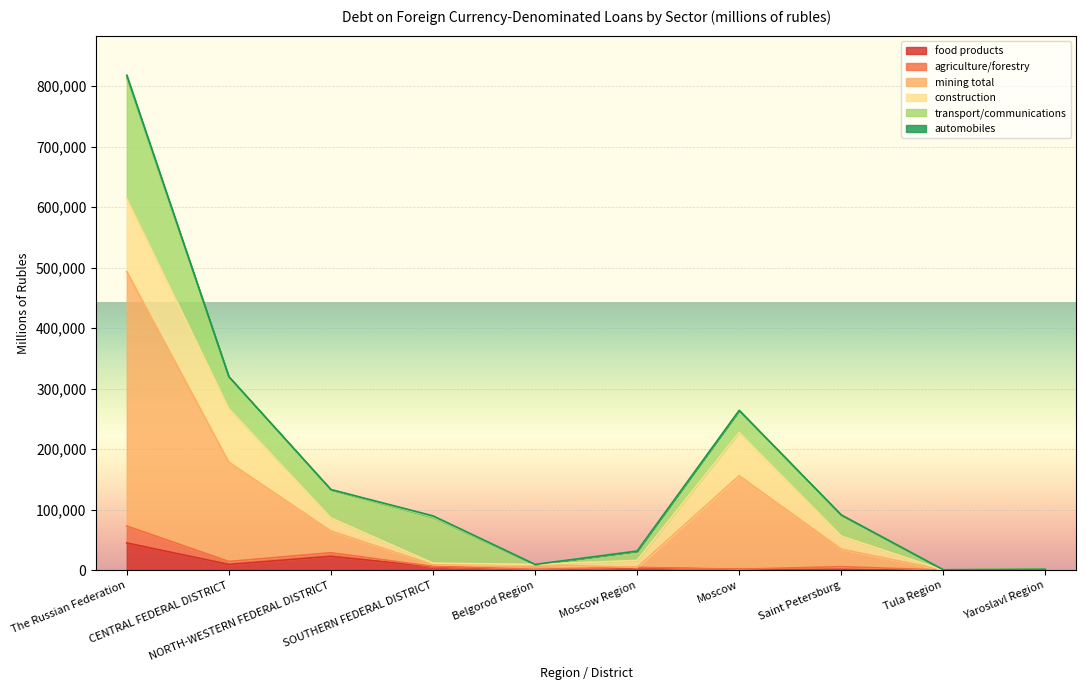

What are all the series names shown in the legend?

food products, agriculture/forestry, mining total, construction, transport/communications, automobiles